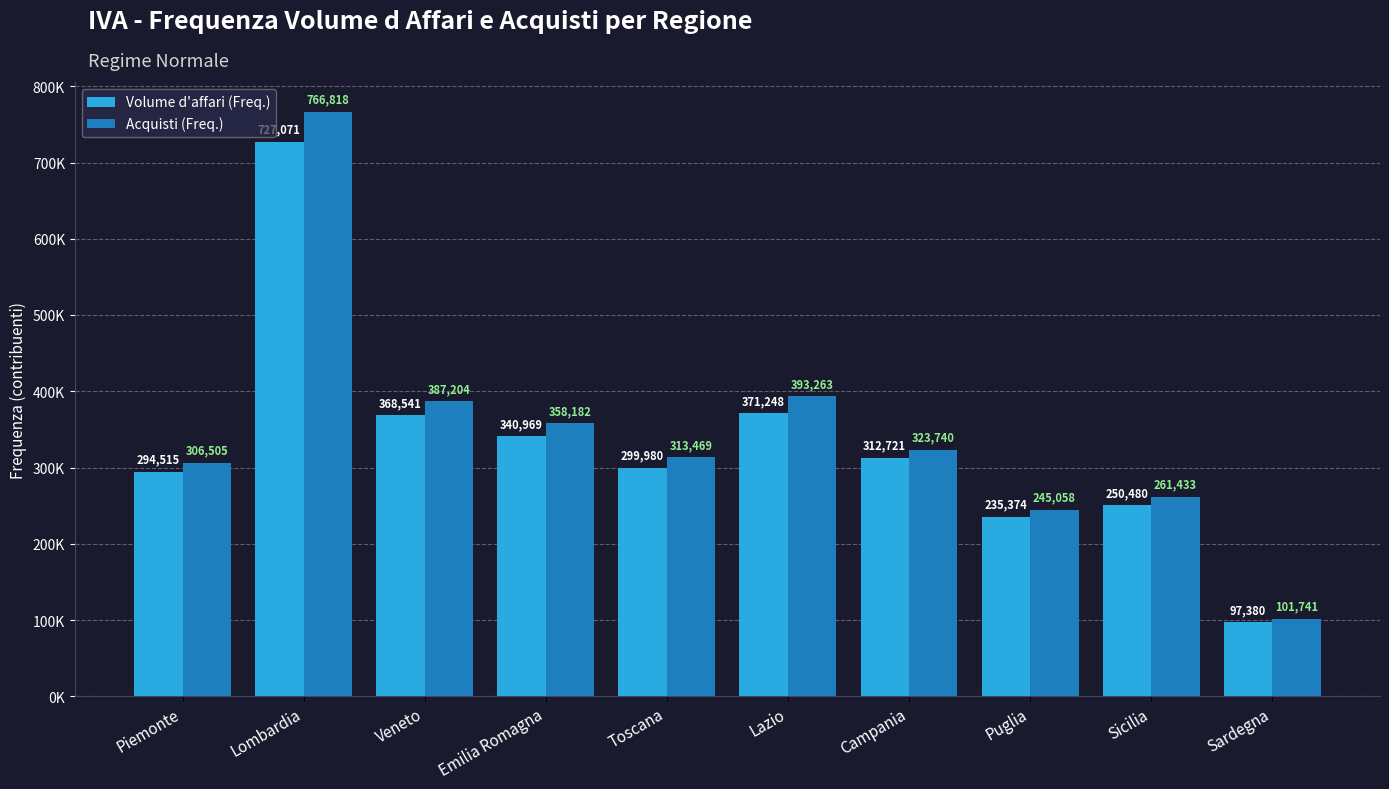

True or false: Volume d'affari (Freq.) has a value of 373432 at Puglia.

False